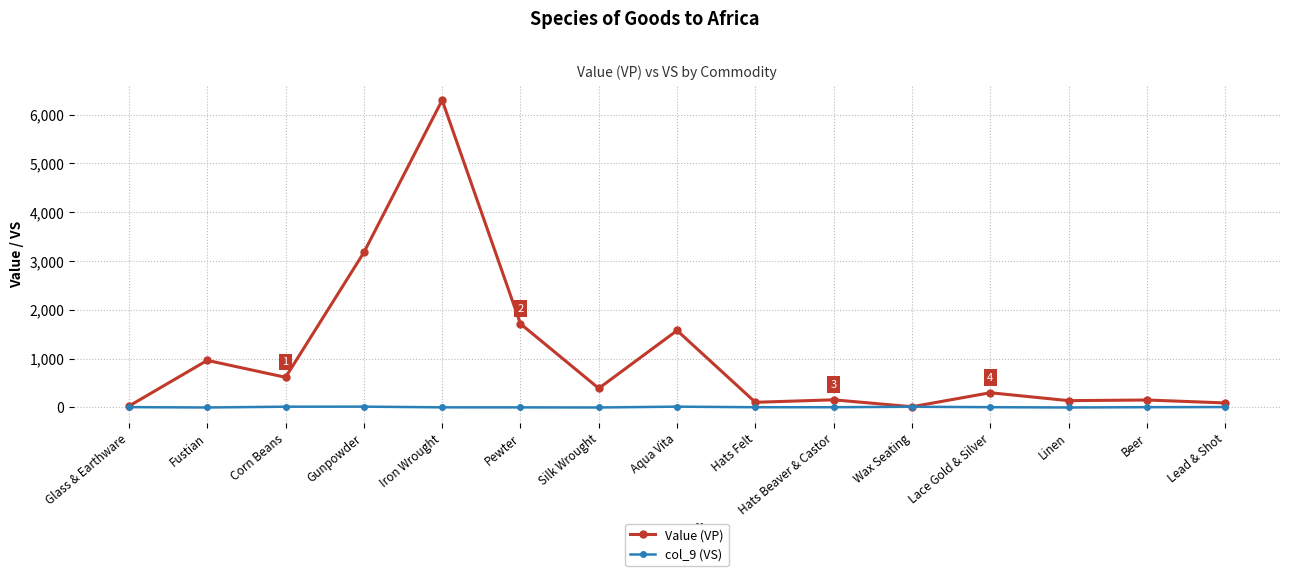

What is the spread (max minus min) of values at Linen?

140